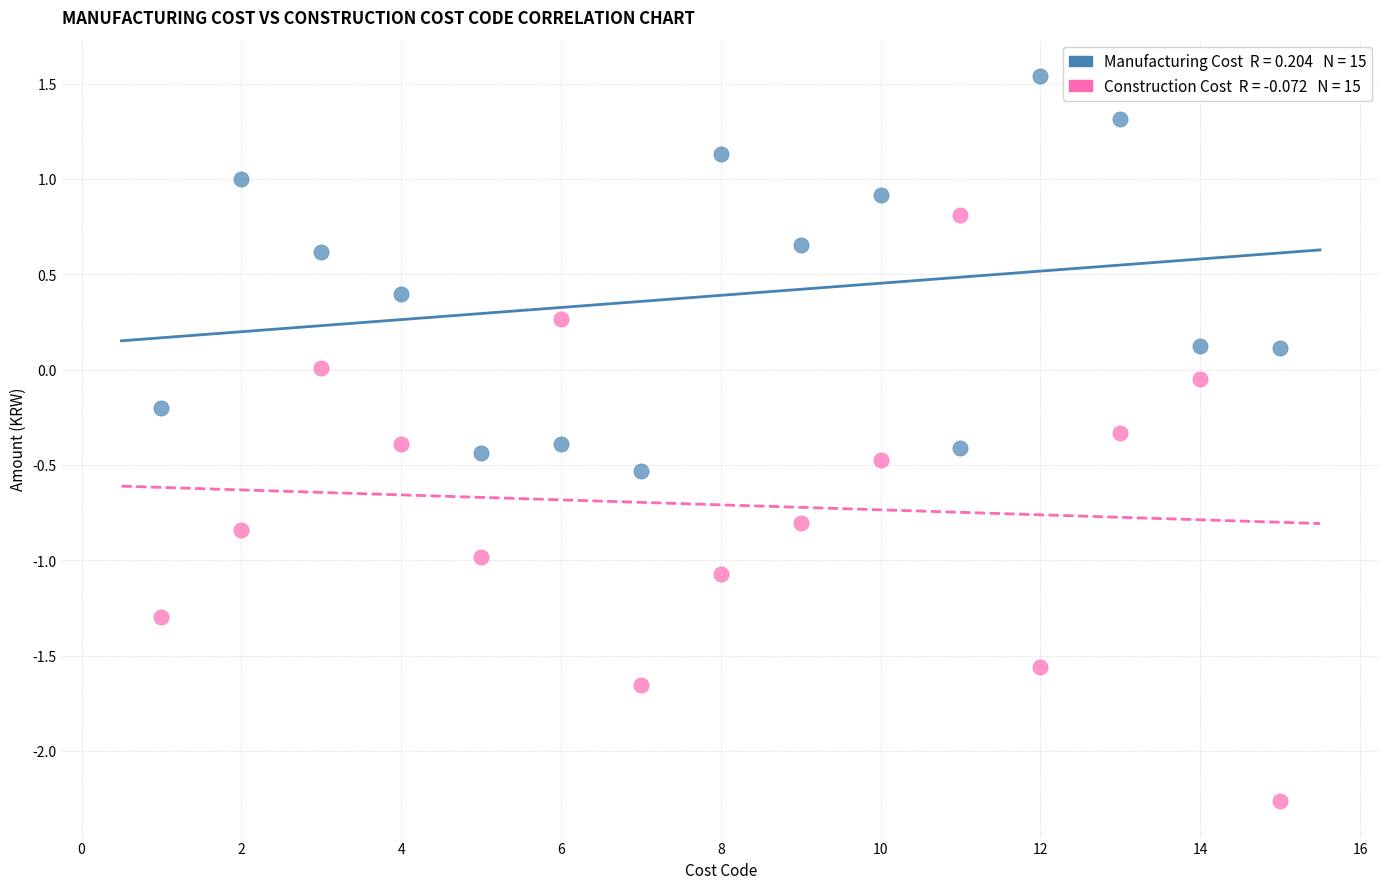

Across all data points, what is the range of X values (max minus min)?

14.0